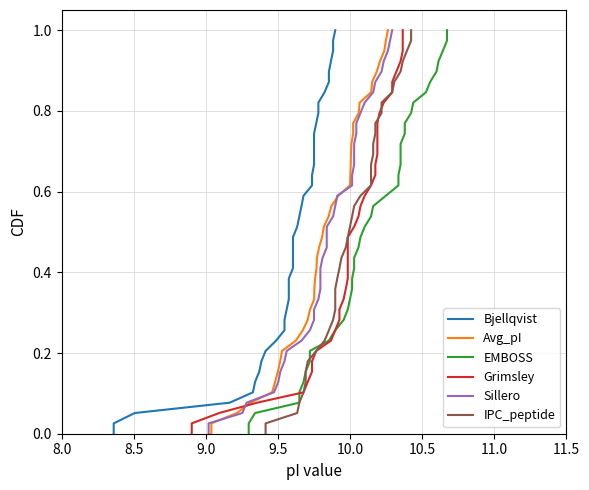

What are all the series names shown in the legend?

Bjellqvist, Avg_pI, EMBOSS, Grimsley, Sillero, IPC_peptide